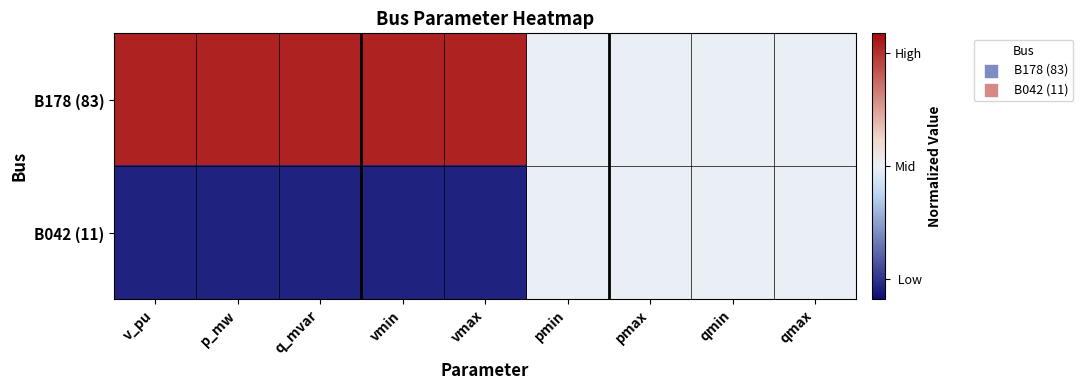

Between q_mvar and qmax, which is larger?

q_mvar